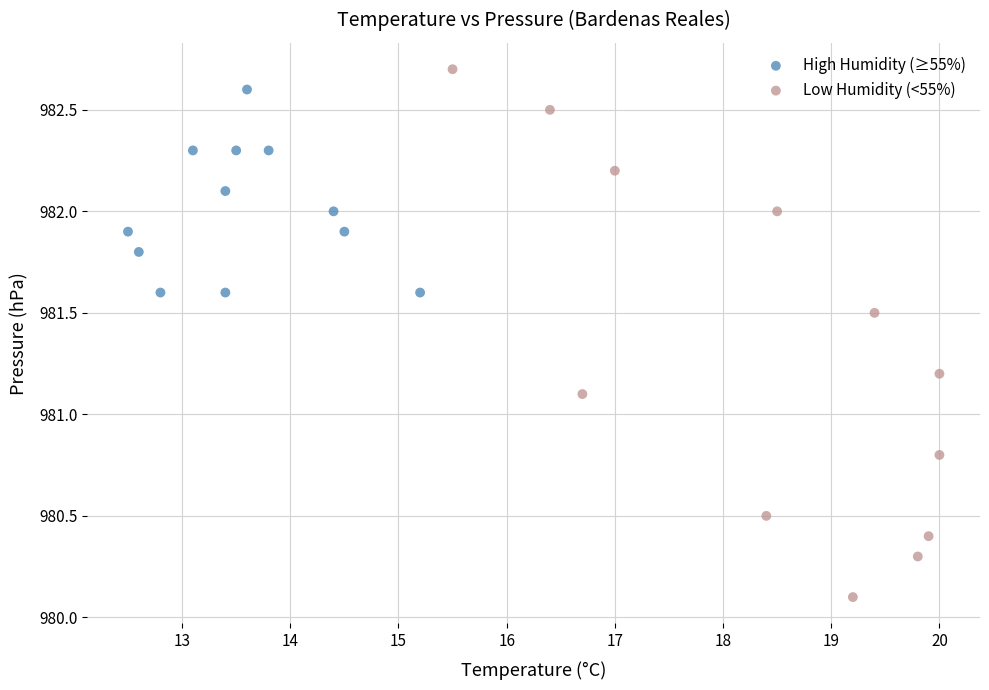

Which series has the largest Y range (max minus min)?

Low Humidity (<55%)